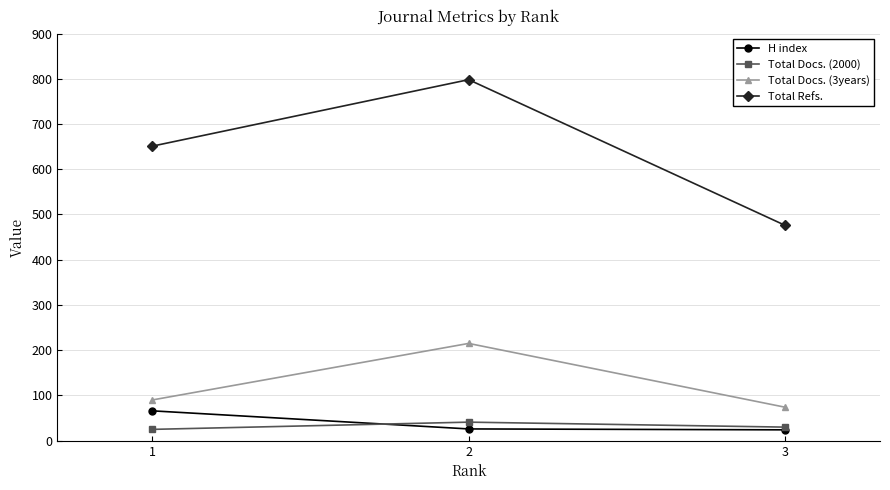

What is the average value of the Total Refs. series?

642